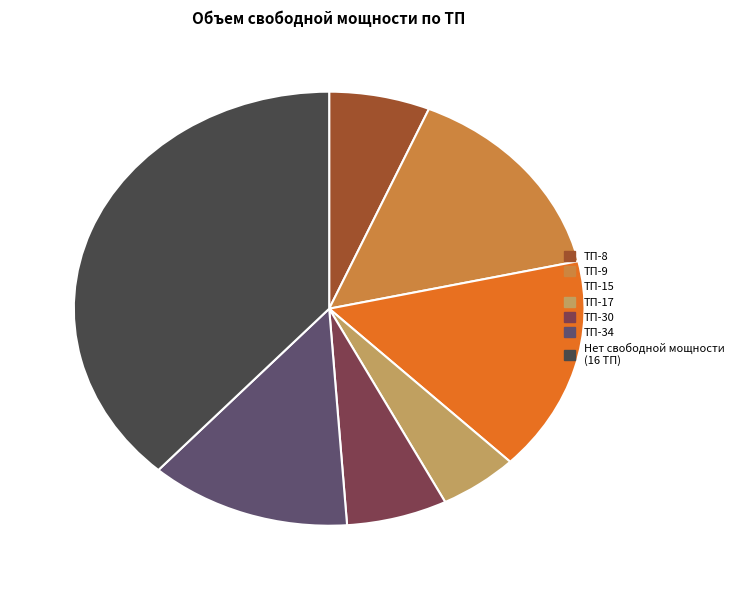

Approximately how many times larger is the value at ТП-9 compared to ТП-30?

2.4